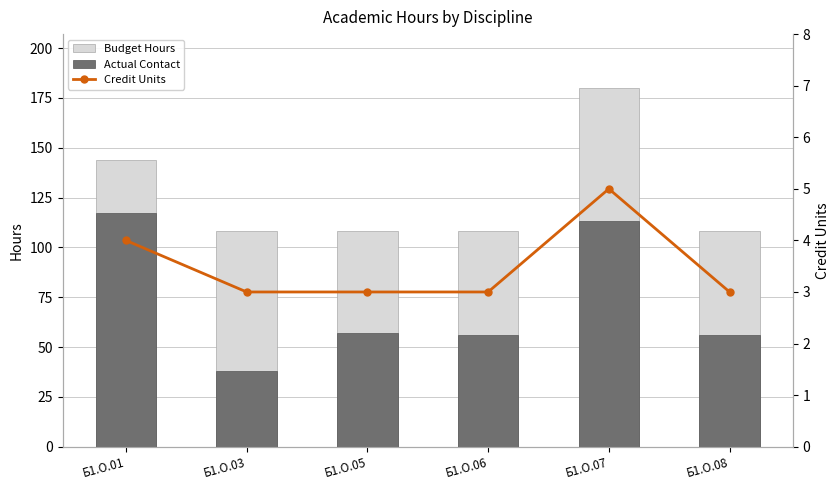

What is the greatest value displayed?

180.0